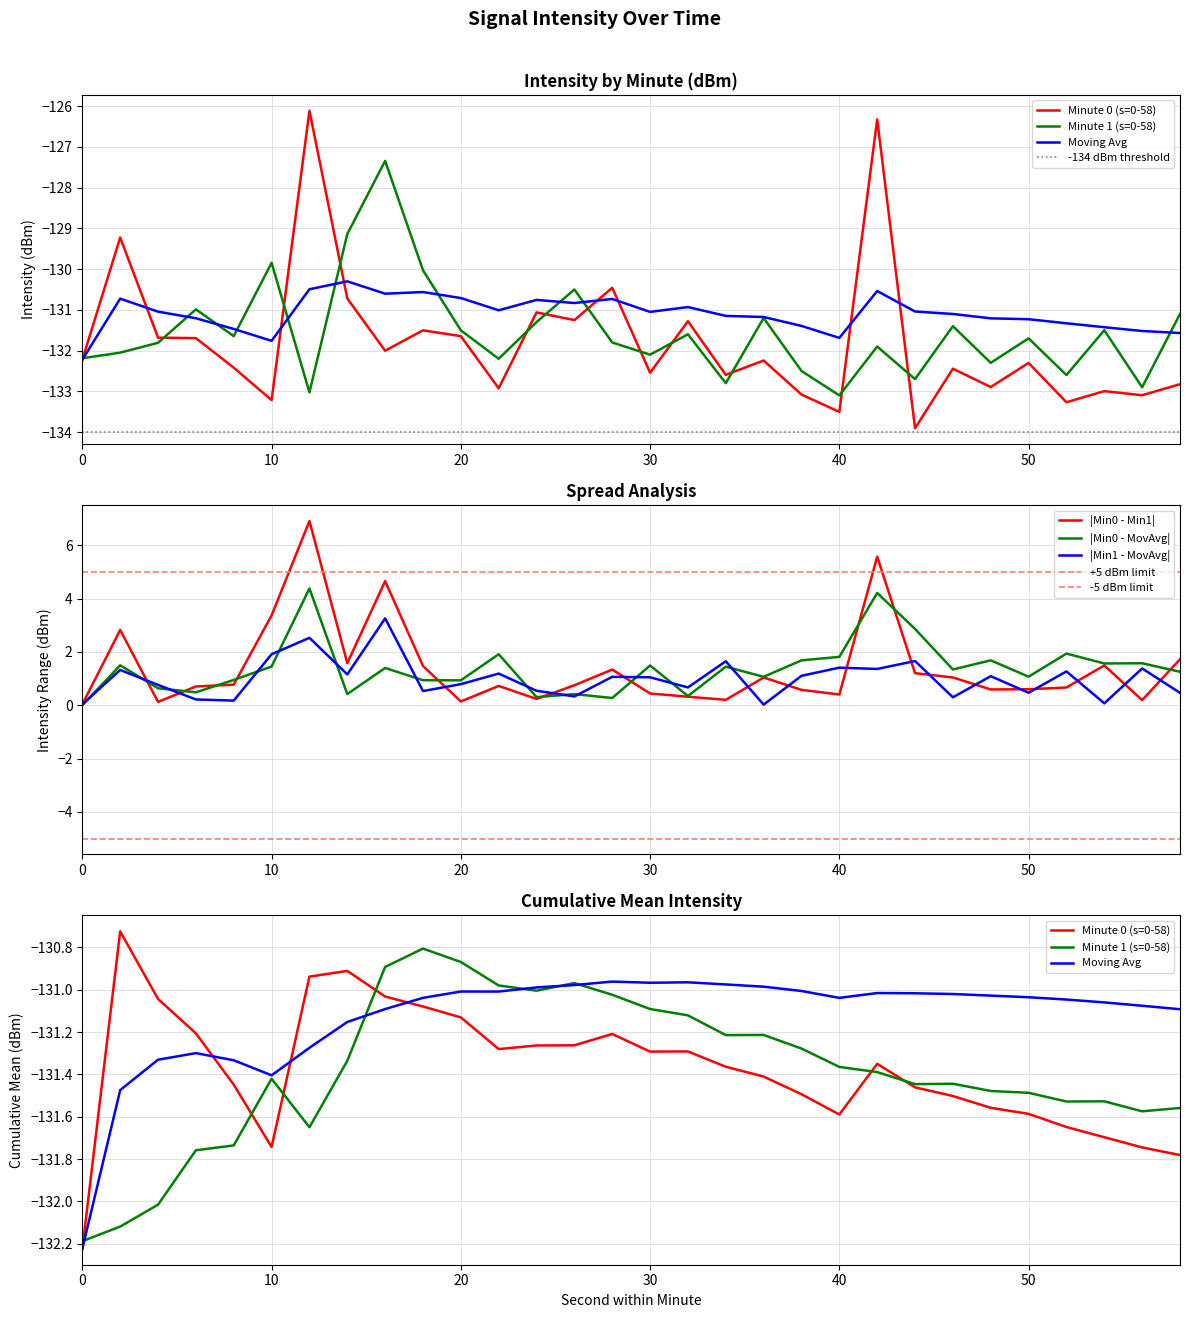

Which category has the highest value in the Minute 0 (s=0-58) series?

12